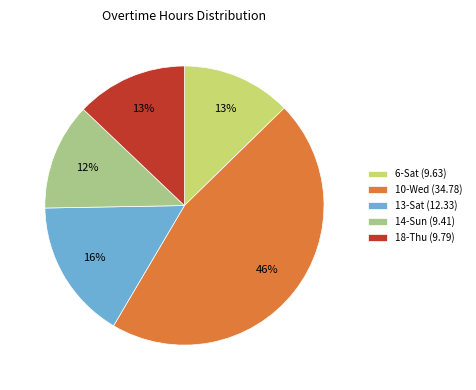

Between 10-Wed (34.78) and 13-Sat (12.33), which is larger?

10-Wed (34.78)